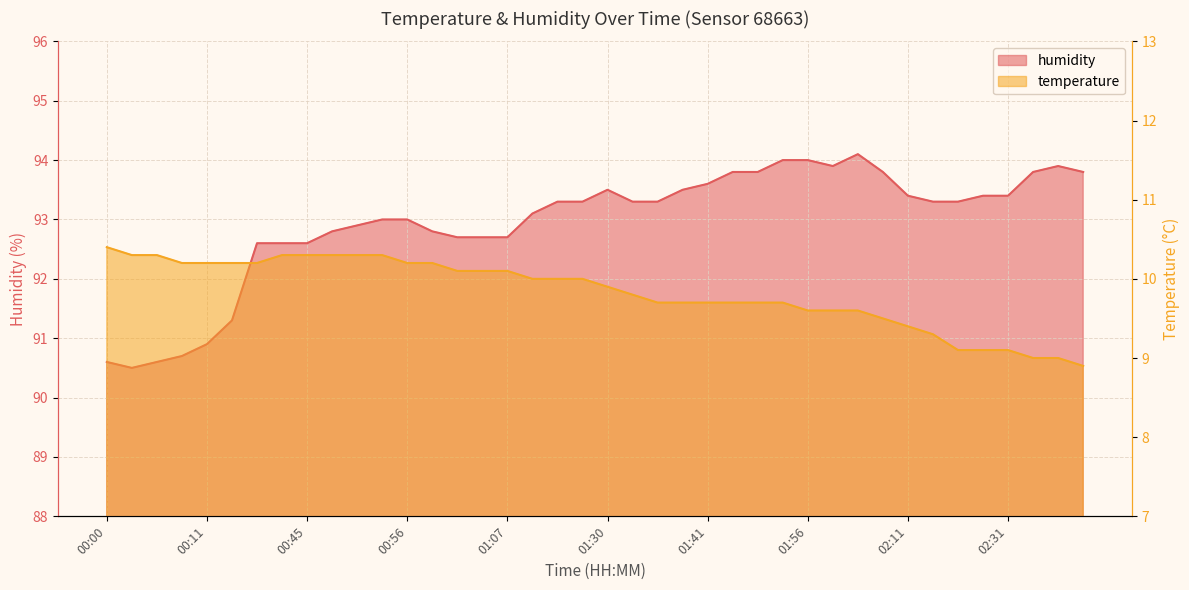

Reading left to right, transcribe all the data shown in this chart.

temperature: 00:00=10.4	00:02=10.3	00:05=10.3	00:08=10.2	00:11=10.2	00:13=10.2	00:40=10.2	00:42=10.3	00:45=10.3	00:48=10.3	00:51=10.3	00:53=10.3	00:56=10.2	00:58=10.2	01:01=10.1	01:04=10.1	01:07=10.1	01:09=10.0	01:12=10.0	01:18=10.0	01:30=9.9	01:33=9.8	01:35=9.7	01:39=9.7	01:41=9.7	01:44=9.7	01:47=9.7	01:50=9.7	01:56=9.6	01:59=9.6	02:02=9.6	02:08=9.5	02:11=9.4	02:14=9.3	02:26=9.1	02:29=9.1	02:31=9.1	02:42=9.0	02:44=9.0	02:50=8.9
humidity: 00:00=90.6	00:02=90.5	00:05=90.6	00:08=90.7	00:11=90.9	00:13=91.3	00:40=92.6	00:42=92.6	00:45=92.6	00:48=92.8	00:51=92.9	00:53=93.0	00:56=93.0	00:58=92.8	01:01=92.7	01:04=92.7	01:07=92.7	01:09=93.1	01:12=93.3	01:18=93.3	01:30=93.5	01:33=93.3	01:35=93.3	01:39=93.5	01:41=93.6	01:44=93.8	01:47=93.8	01:50=94.0	01:56=94.0	01:59=93.9	02:02=94.1	02:08=93.8	02:11=93.4	02:14=93.3	02:26=93.3	02:29=93.4	02:31=93.4	02:42=93.8	02:44=93.9	02:50=93.8